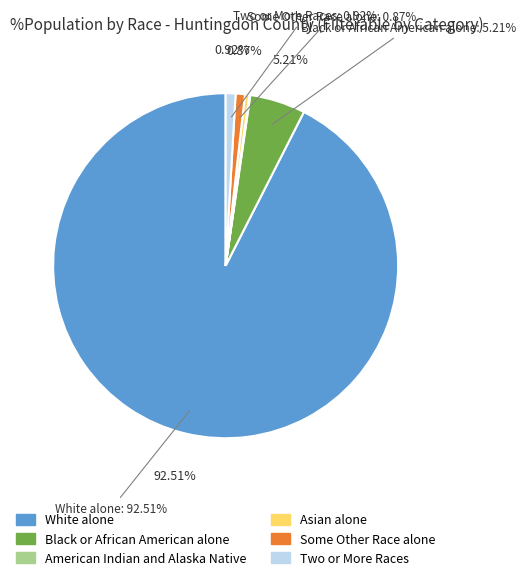

Do Asian alone and Some Other Race alone together represent more than half of the pie?

No